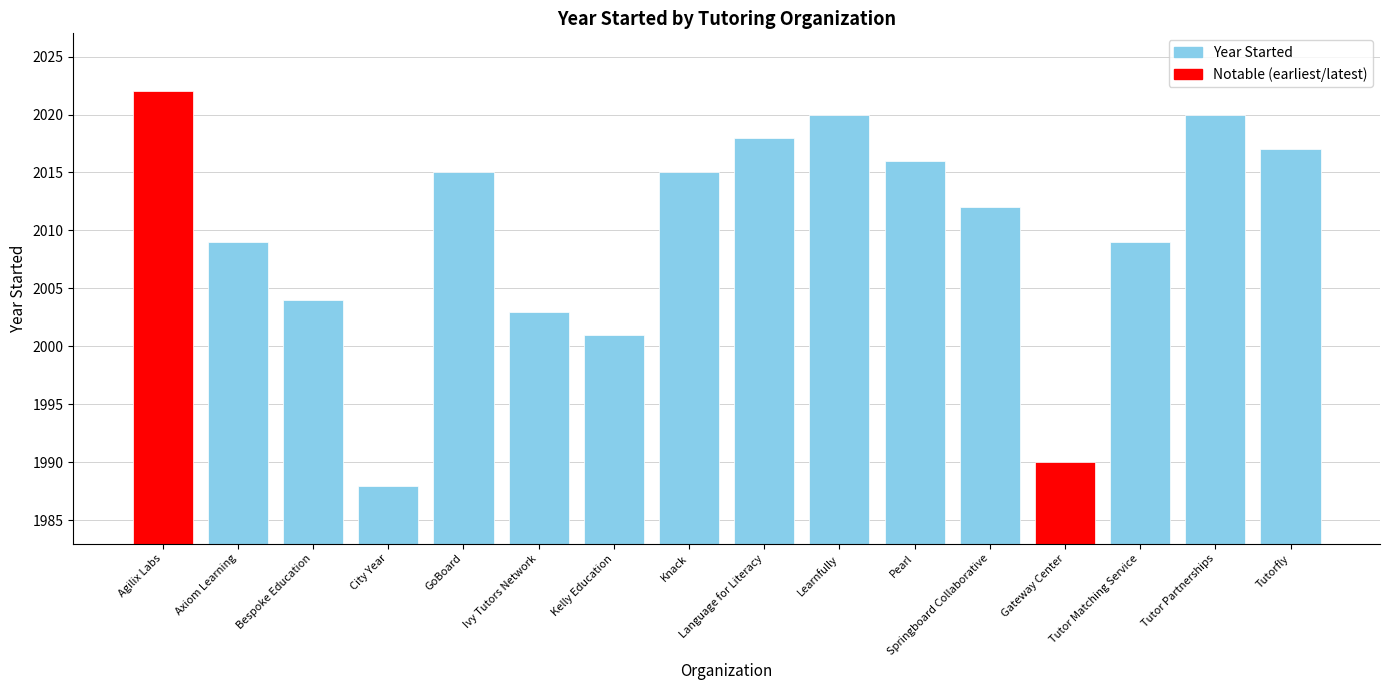

At which category does the chart reach its peak across all series?

Agilix Labs